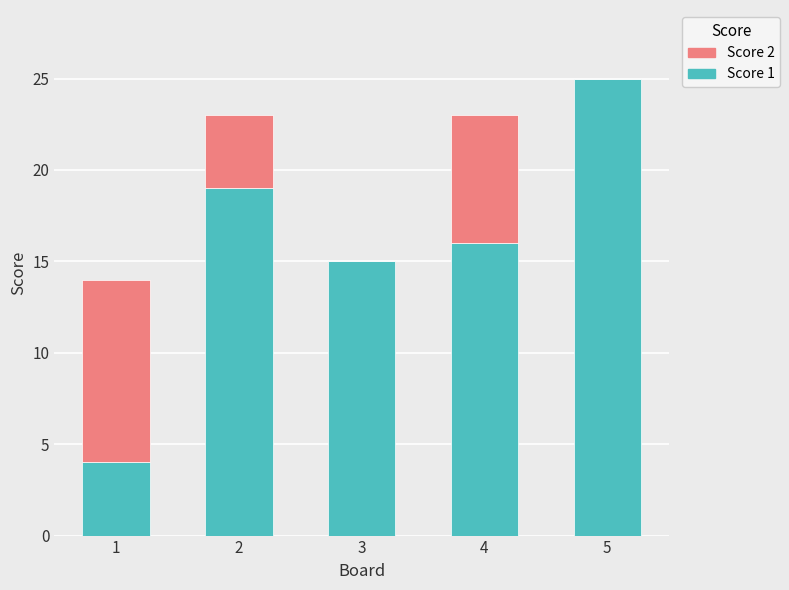

At which label does Score 1 reach its peak?

5